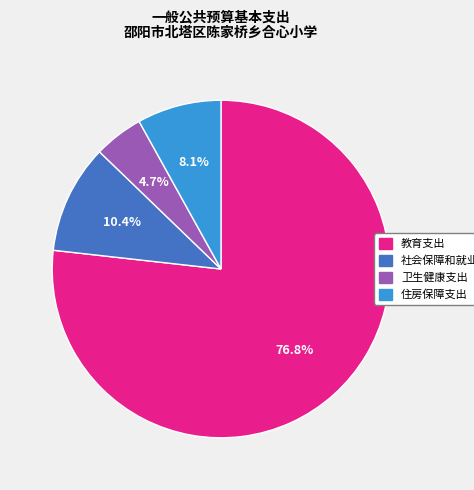

Count the number of slices in the pie.

4